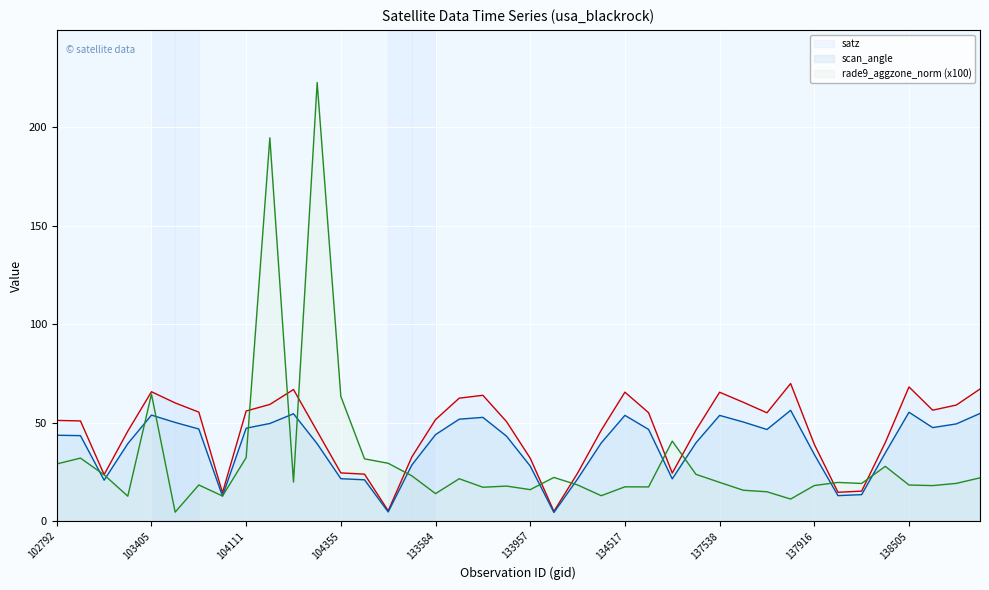

What is the difference between the maximum and second lowest values in the satz series?

64.7